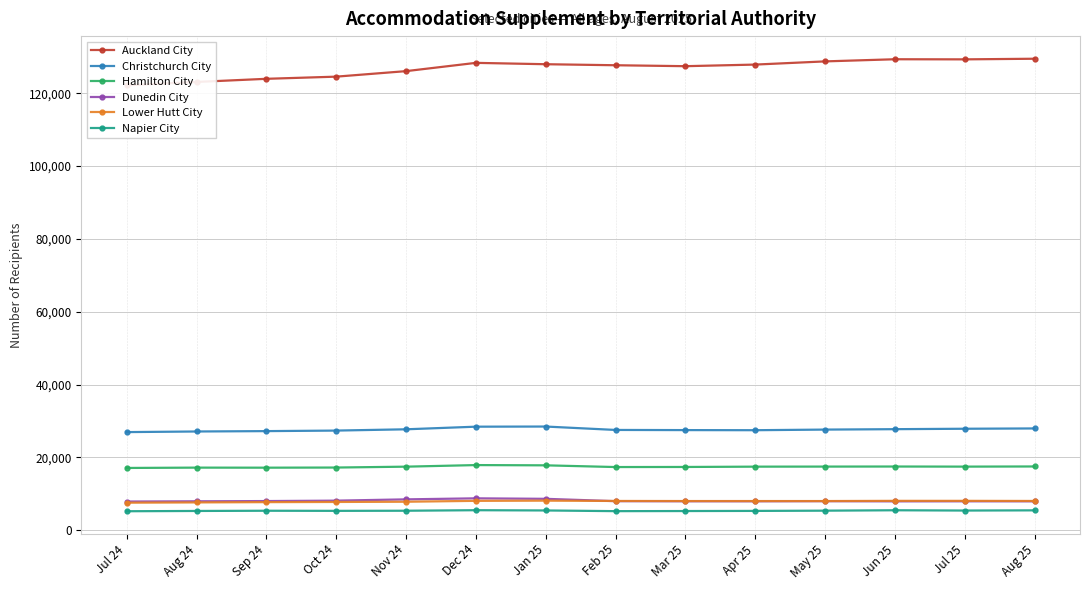

What is the minimum value shown in the chart?

5226